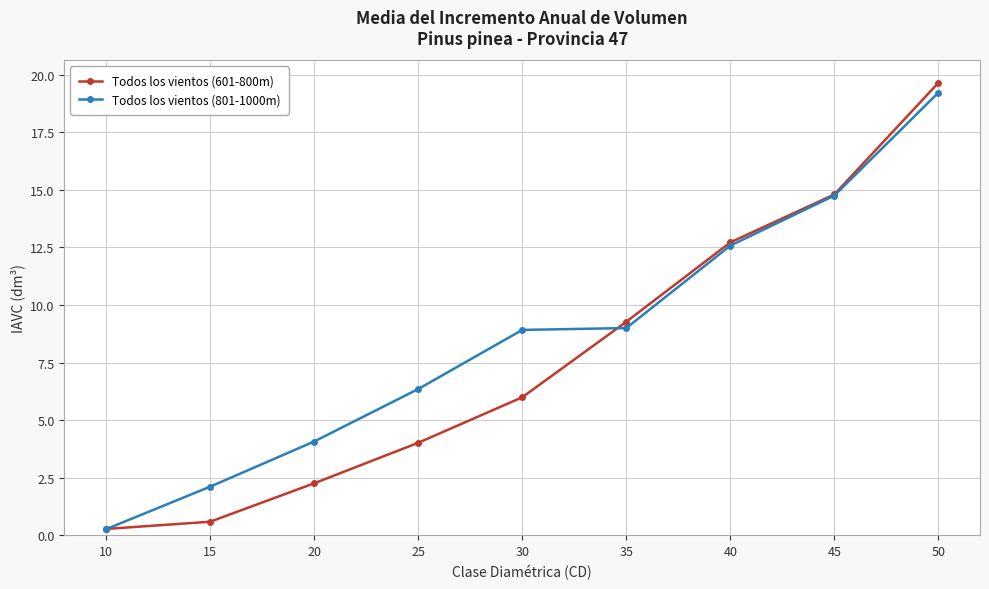

What is the highest value of the Todos los vientos (601-800m) series?

19.6